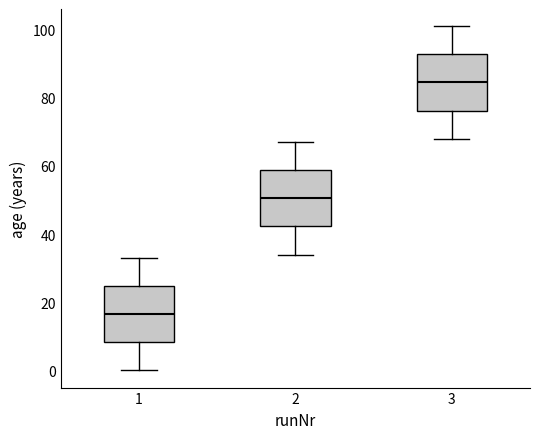

Reading left to right, transcribe this box plot: for each box, give where its median line is, the range the box spans, and where its two whiskers end, as read against the y-axis. The values are not printed on the chart, so give them approximately, as read against the axis.

1: median 16, box 8 to 24, whiskers 0 to 34
2: median 50, box 42 to 58, whiskers 34 to 68
3: median 84, box 76 to 92, whiskers 68 to 102